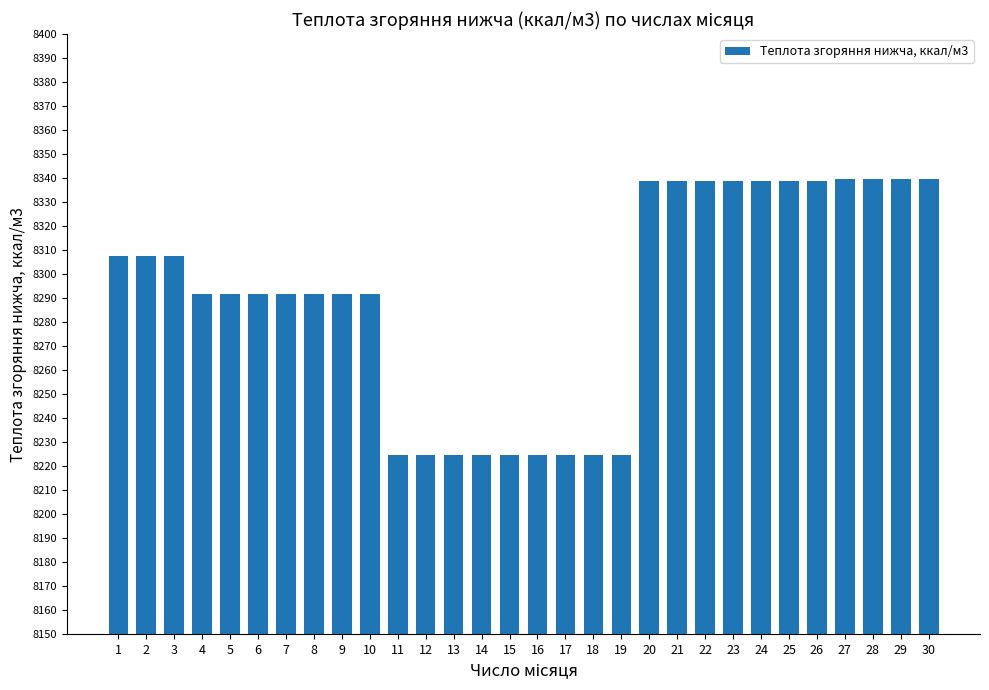

What is the sum of the values at 24 and 22?

16677.9